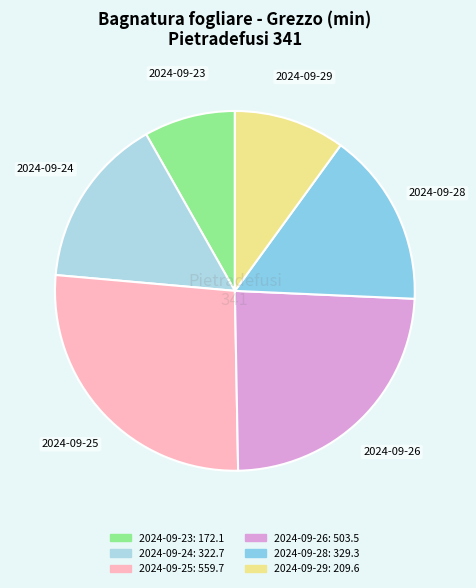

Is there a majority slice in this chart?

No